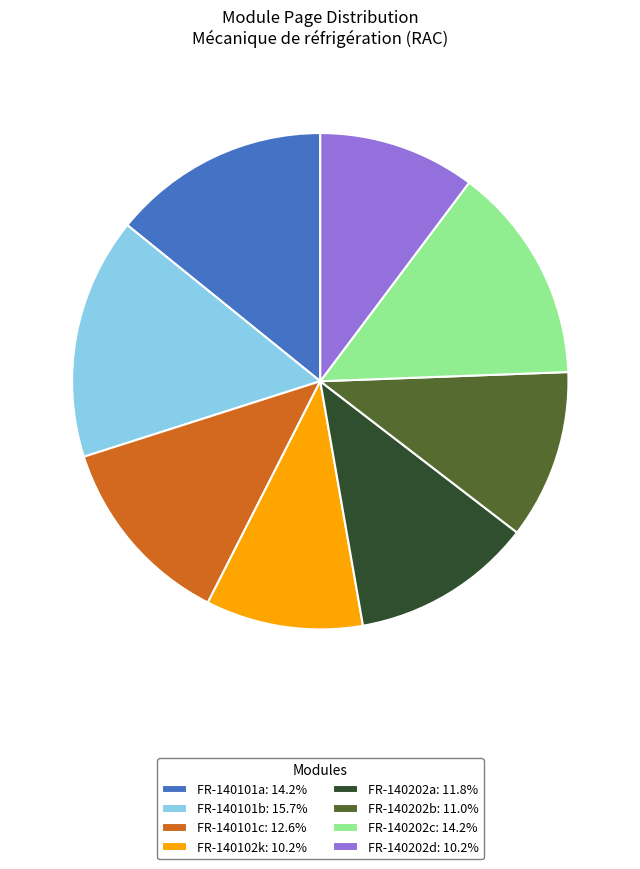

Does any single category account for the majority?

No